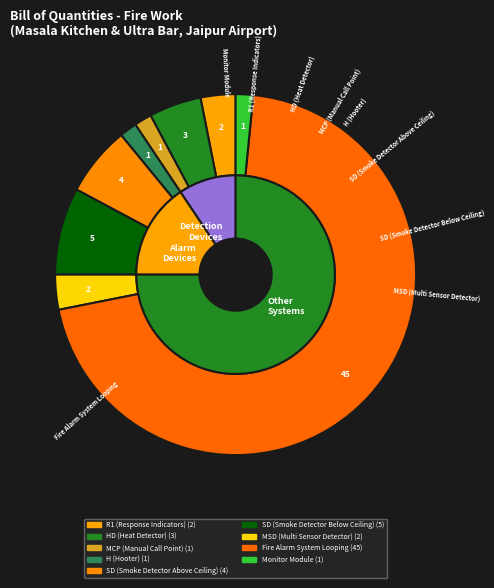

Does H (Hooter) account for over 50% of the chart?

No